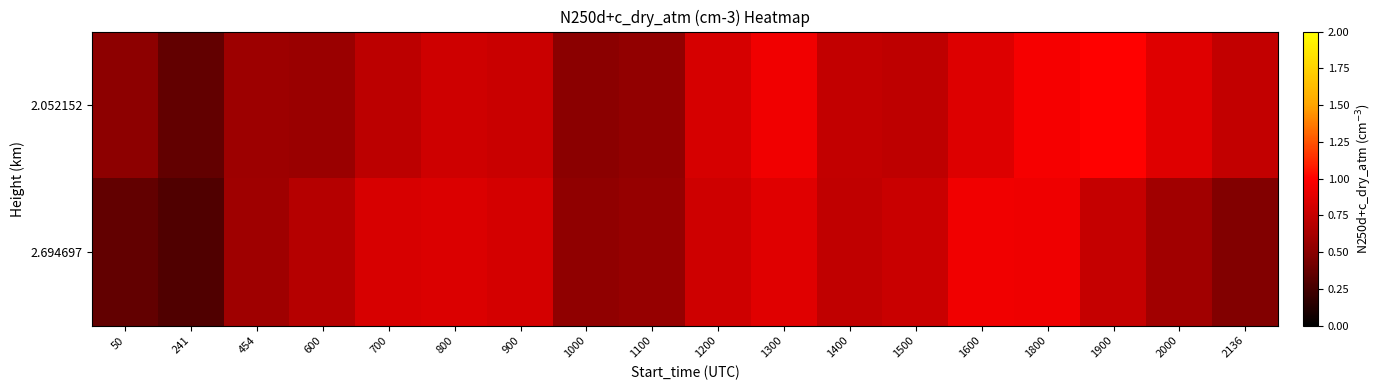

Rank the series by their average value, from highest to lowest.

2.052152, 2.694697